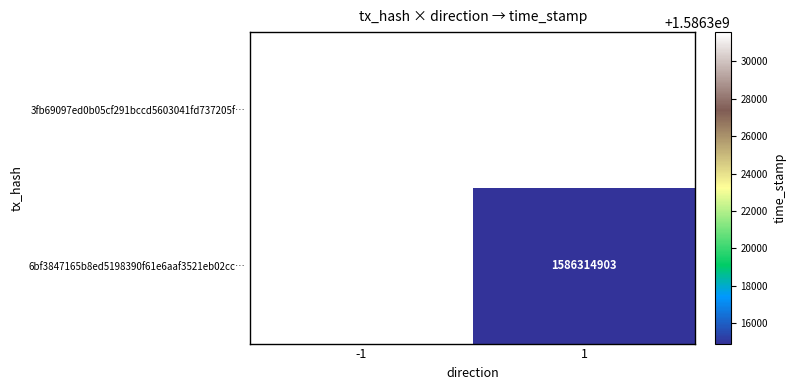

Is it true that 3fb69097ed0b05cf291bccd5603041fd737205f… equals 1586331571 at -1?

True